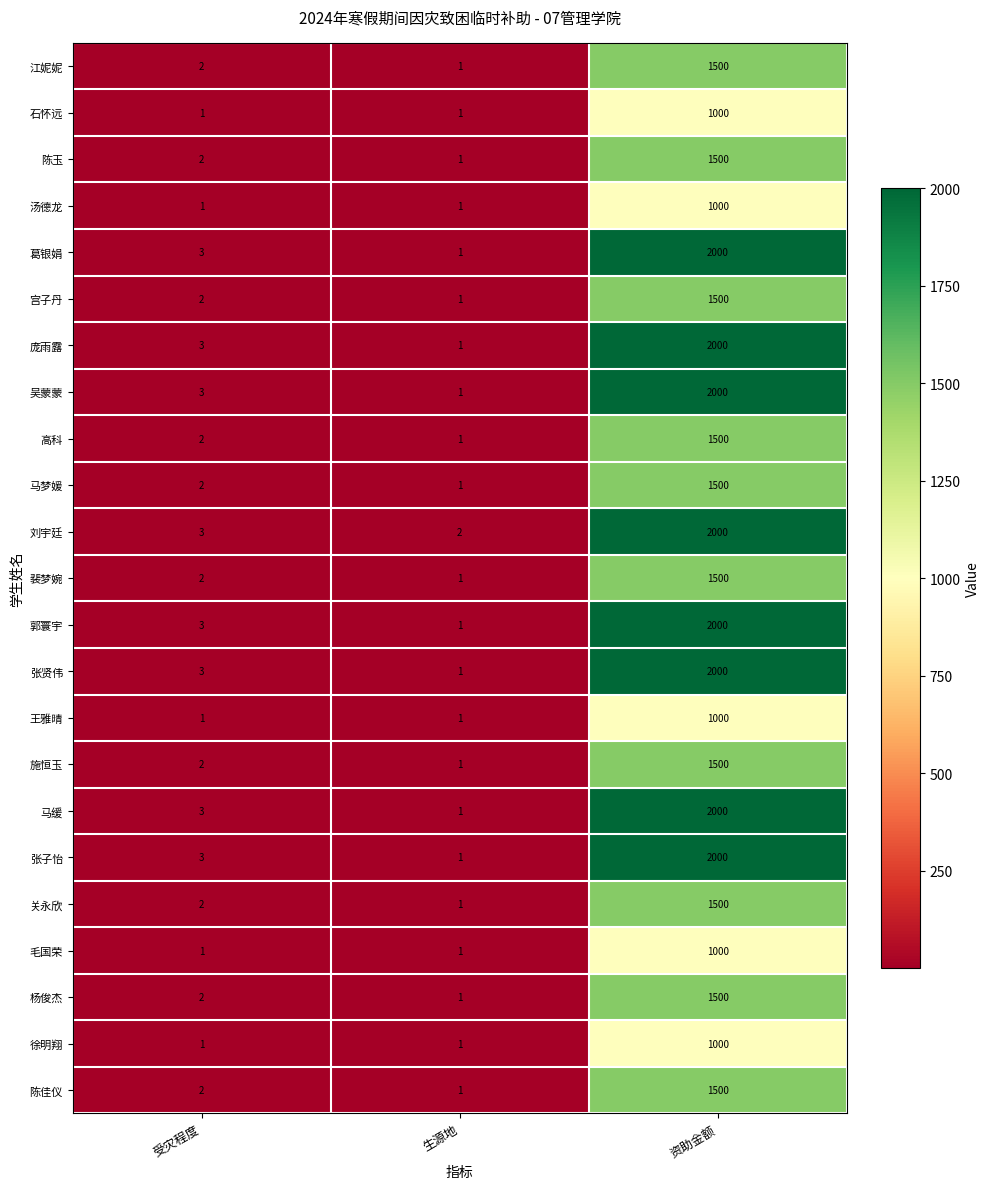

At which category is the sum across all series the highest?

资助金额